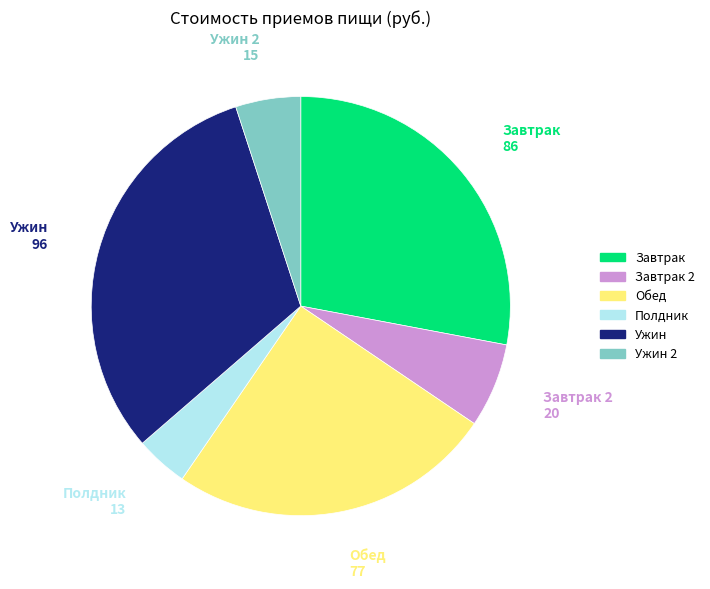

Does any single category account for the majority?

No